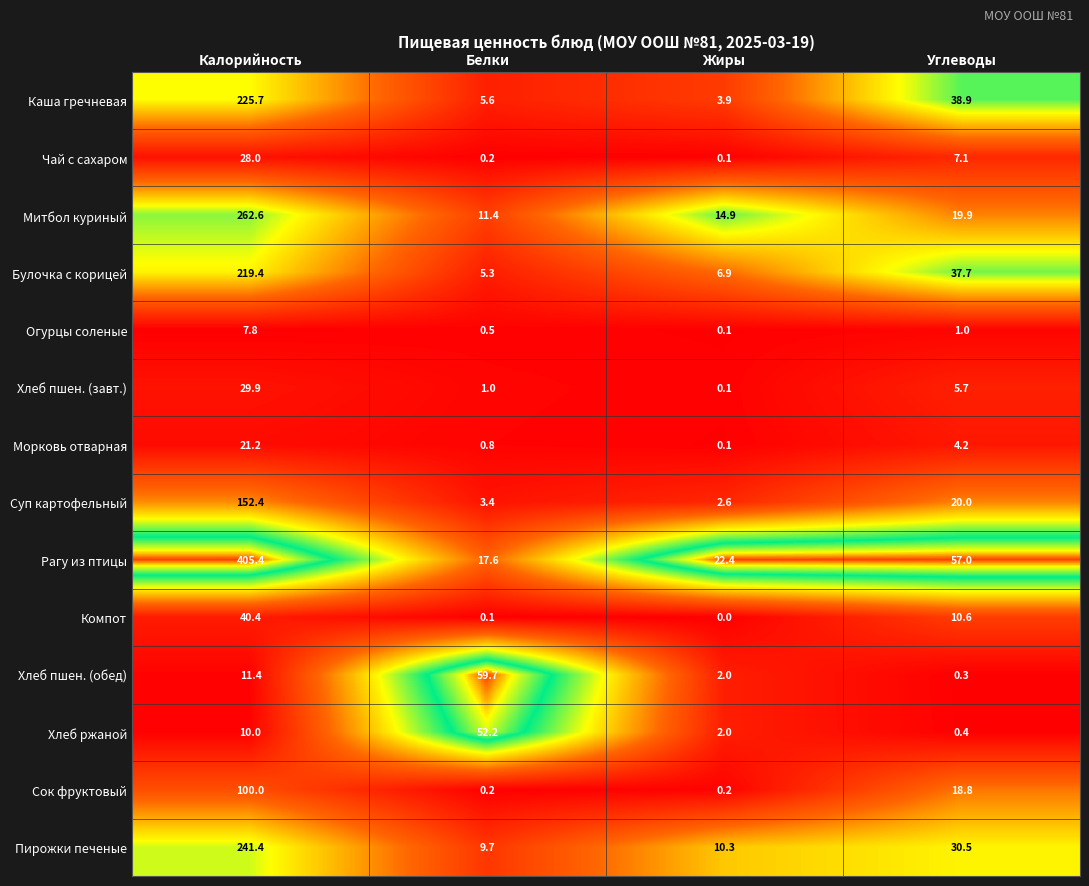

At which label is Булочка с корицей closest to 112?

Углеводы